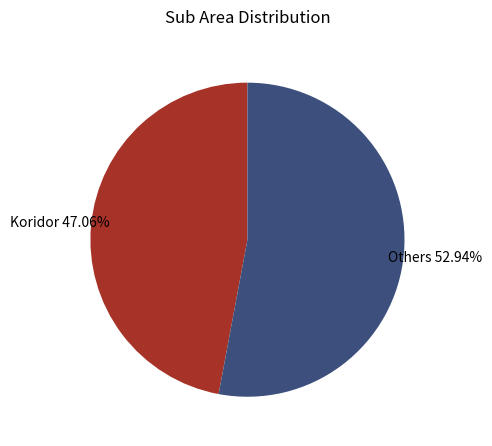

What is the smallest slice in the pie chart?

Koridor